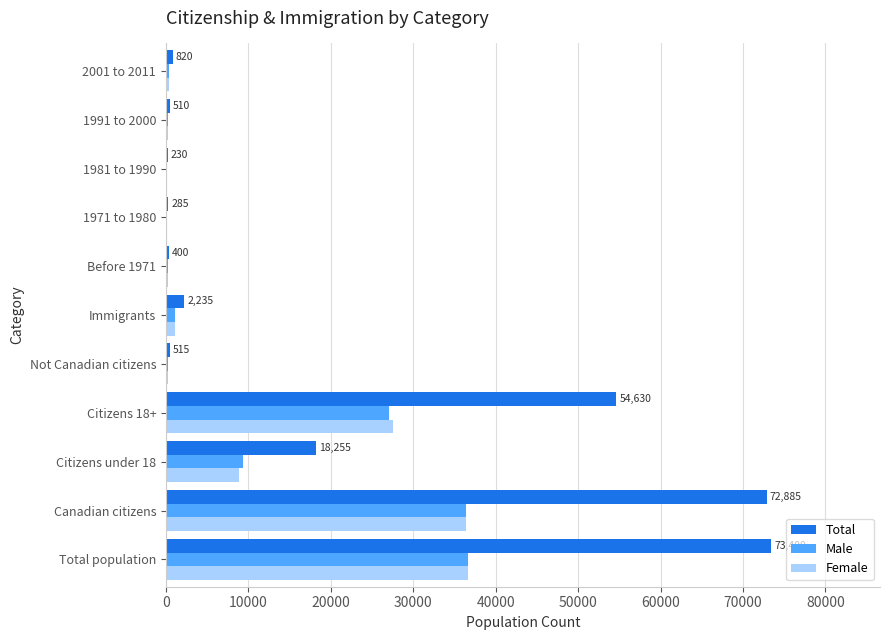

The value of Total at Total population is 95867. True or false?

False